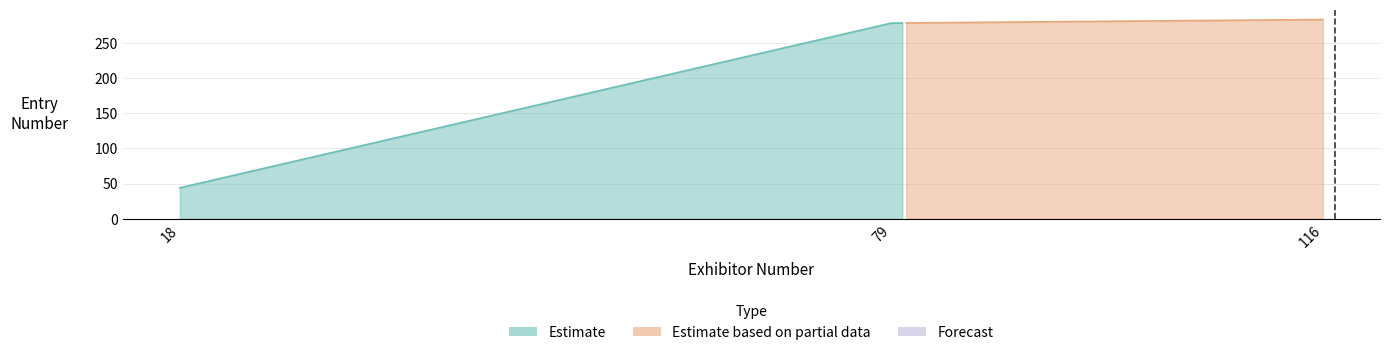

Does the chart display data point markers on the line(s)?

No